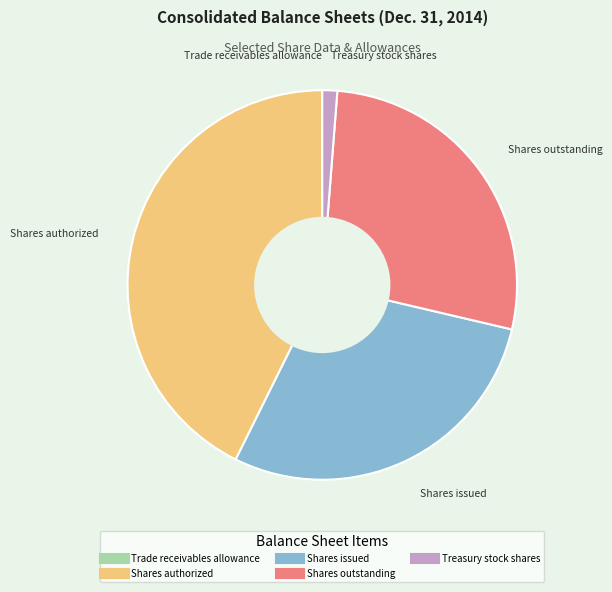

Does Shares outstanding account for over 50% of the chart?

No